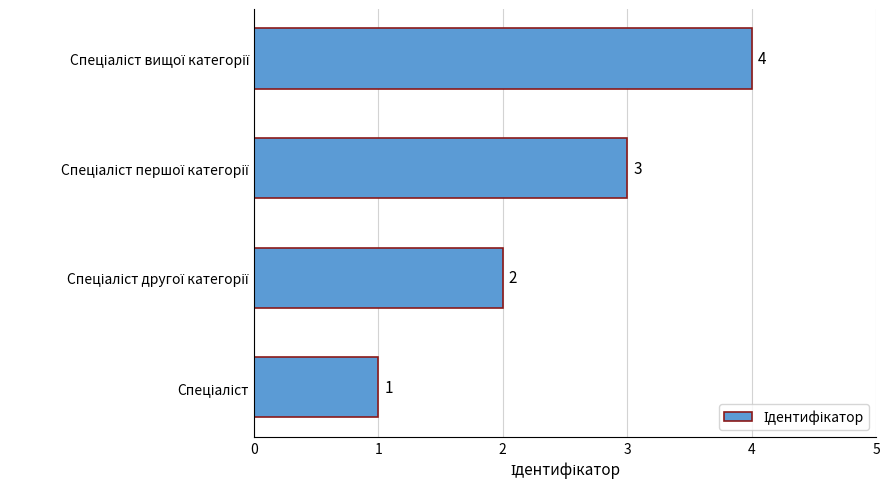

How many values are between 2 and 4?

3